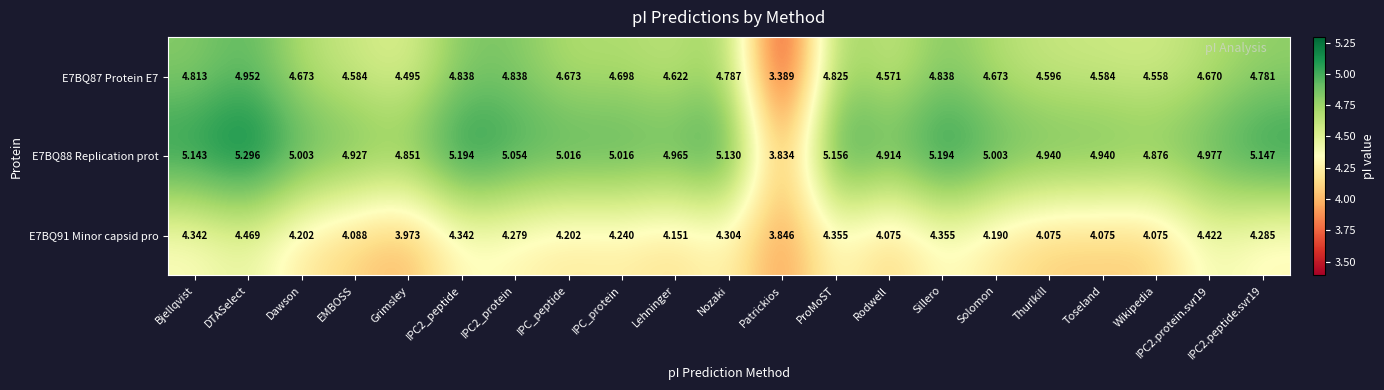

At which label does E7BQ88 Replication prot first exceed 5?

Bjellqvist